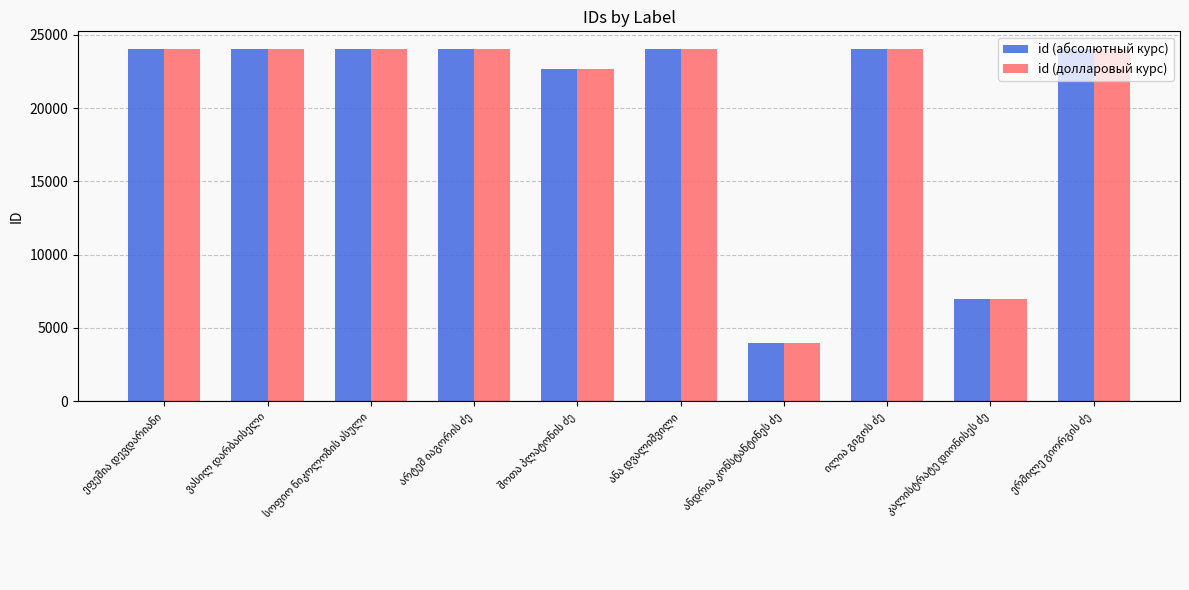

What is the difference between the maximum and minimum values in the id (абсолютный курс) series?

20049